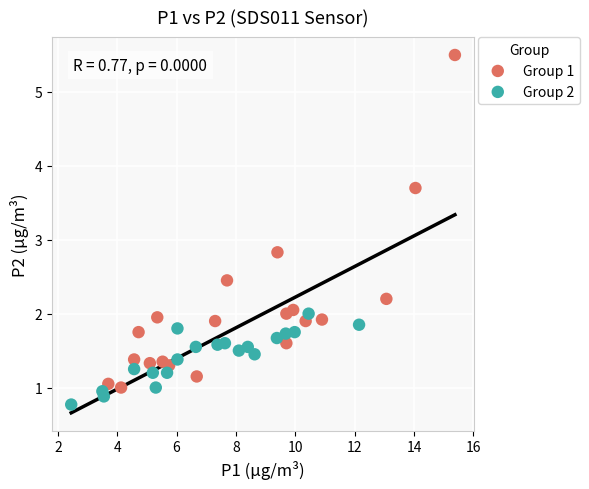

Which series has the widest spread of Y values?

Group 1